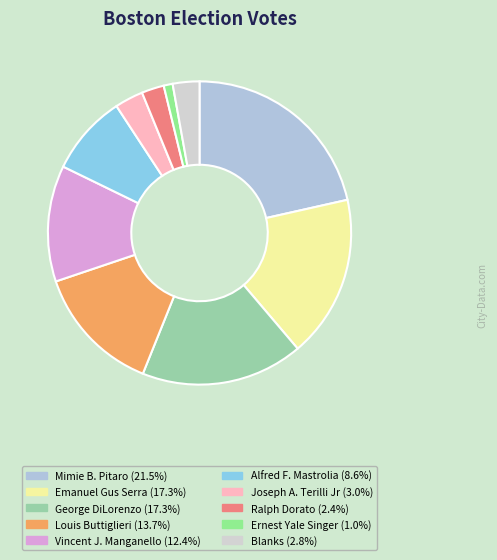

What is the largest slice in the pie chart?

Mimie B. Pitaro